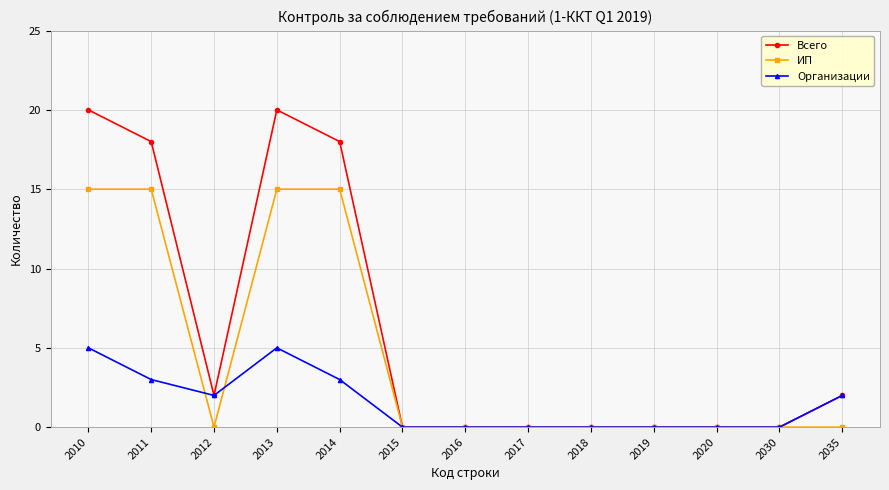

Reading left to right, transcribe all the data shown in this chart.

Всего: 20	18	2	20	18	0	0	0	0	0	0	0	2
ИП: 15	15	0	15	15	0	0	0	0	0	0	0	0
Организации: 5	3	2	5	3	0	0	0	0	0	0	0	2